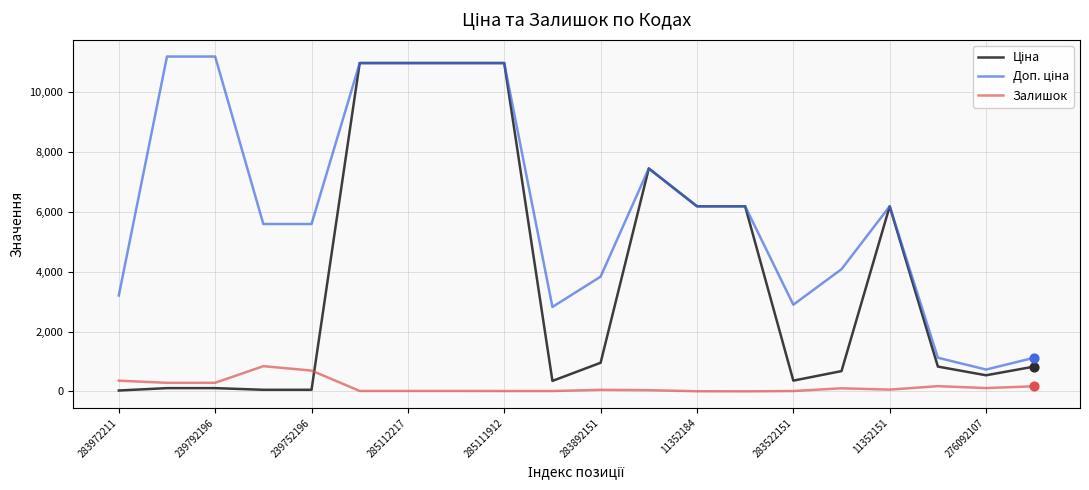

What is the maximum value for Залишок?

845.0